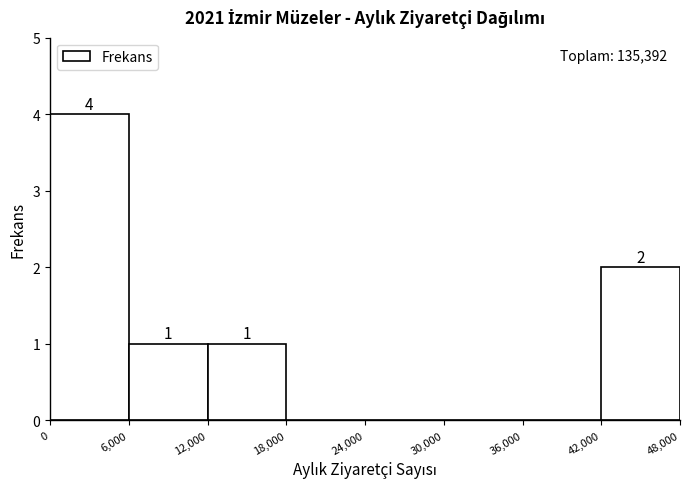

Which range on the x-axis has the tallest bar?

0 to 6,000